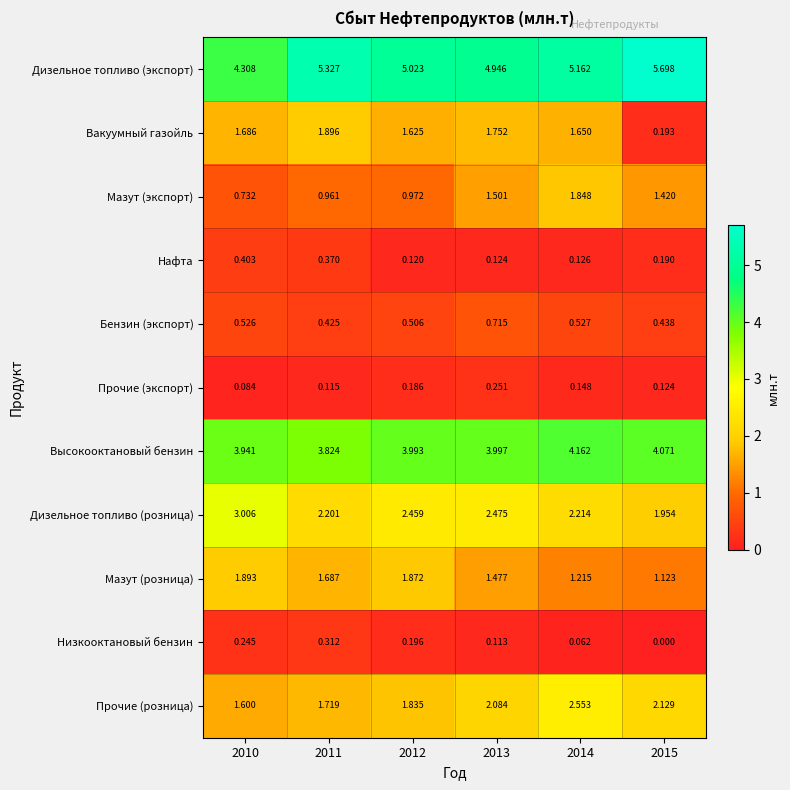

At which category is the sum across all series the highest?

2014